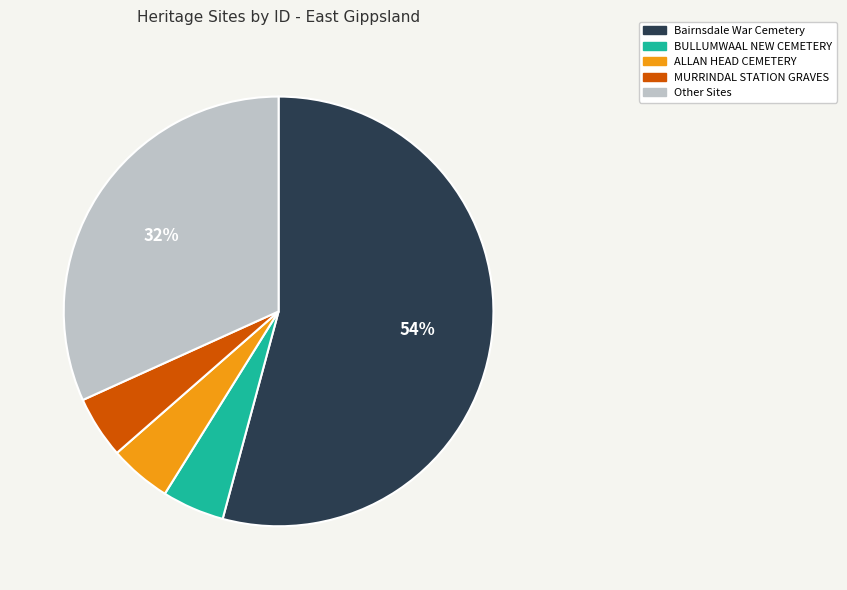

True or false: BULLUMWAAL NEW CEMETERY accounts for 5% of the total.

True